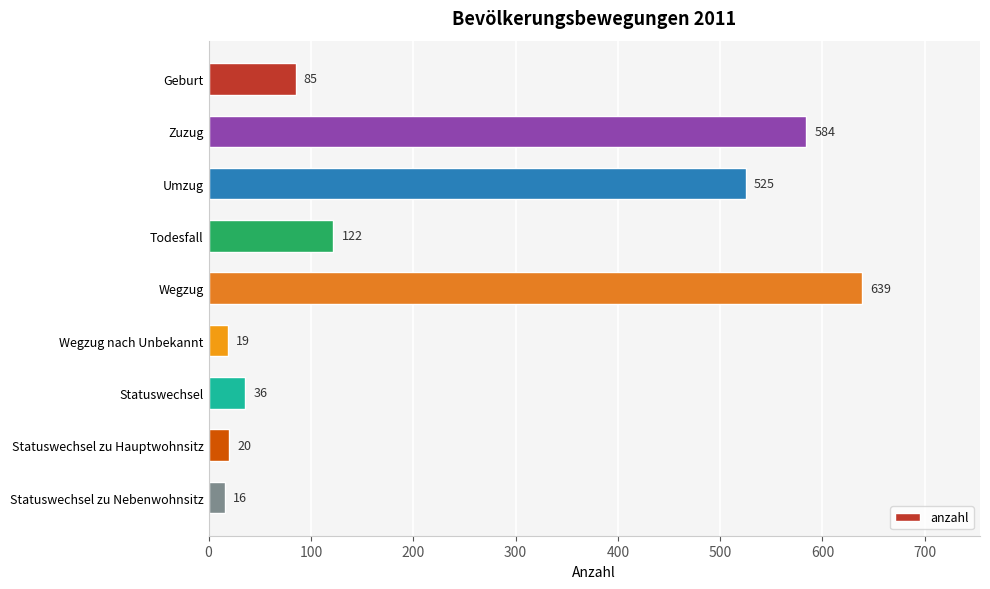

What is the change in value from Geburt to Statuswechsel?

-49